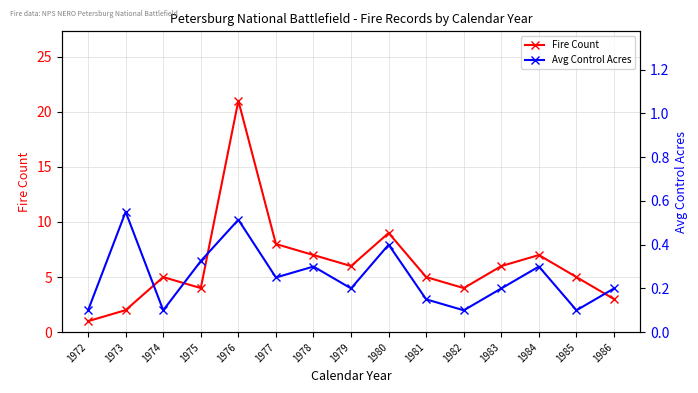

True or false: Fire Count has a value of 4.6 at 1980.

False